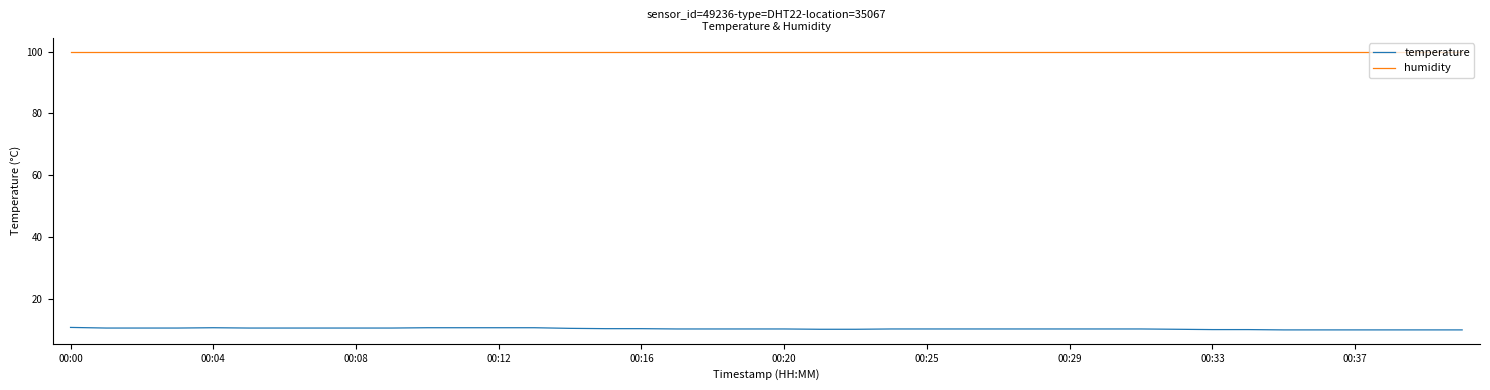

Which series has the largest total across all categories?

humidity